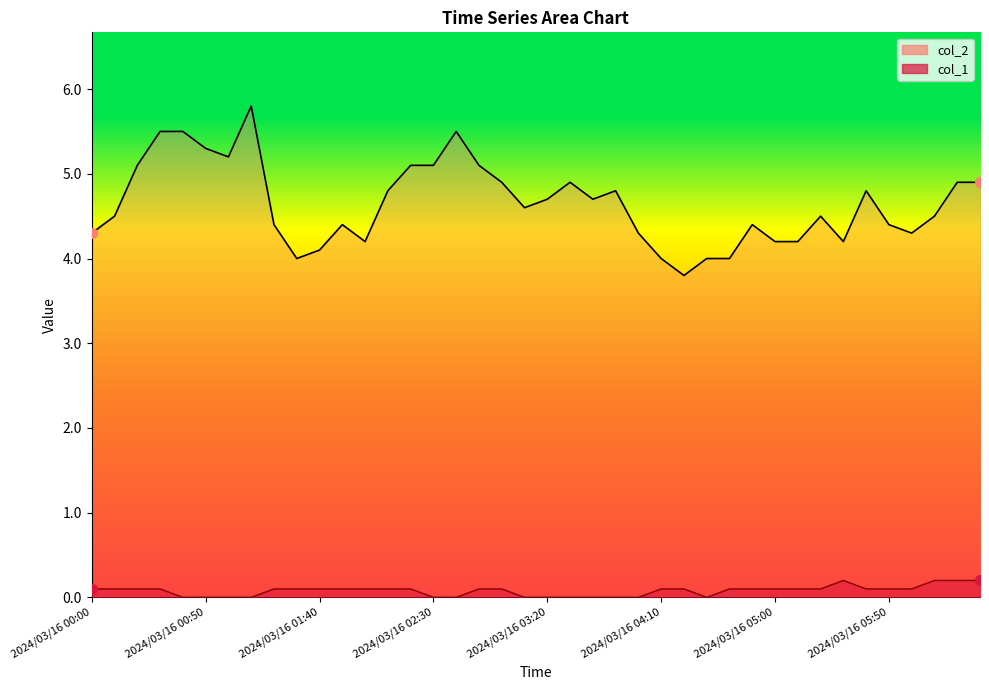

At how many categories does at least one series exceed 0?

40